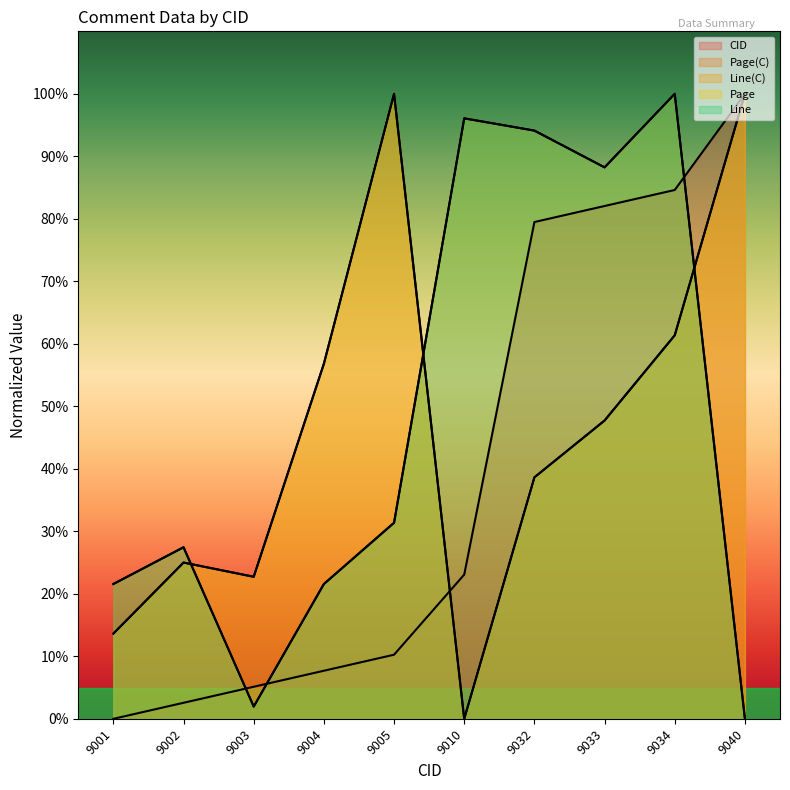

At which label does Page(C) first exceed 47?

9004